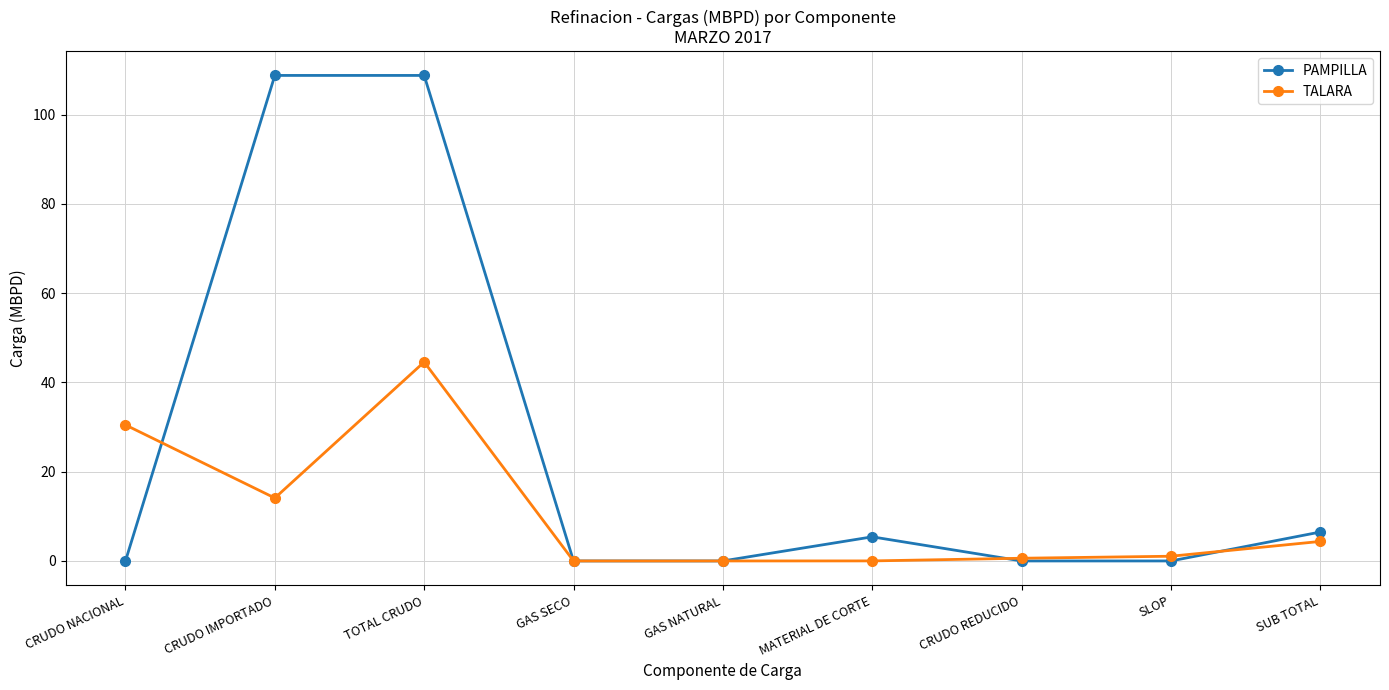

Rank the series by their maximum value, from highest to lowest.

PAMPILLA, TALARA